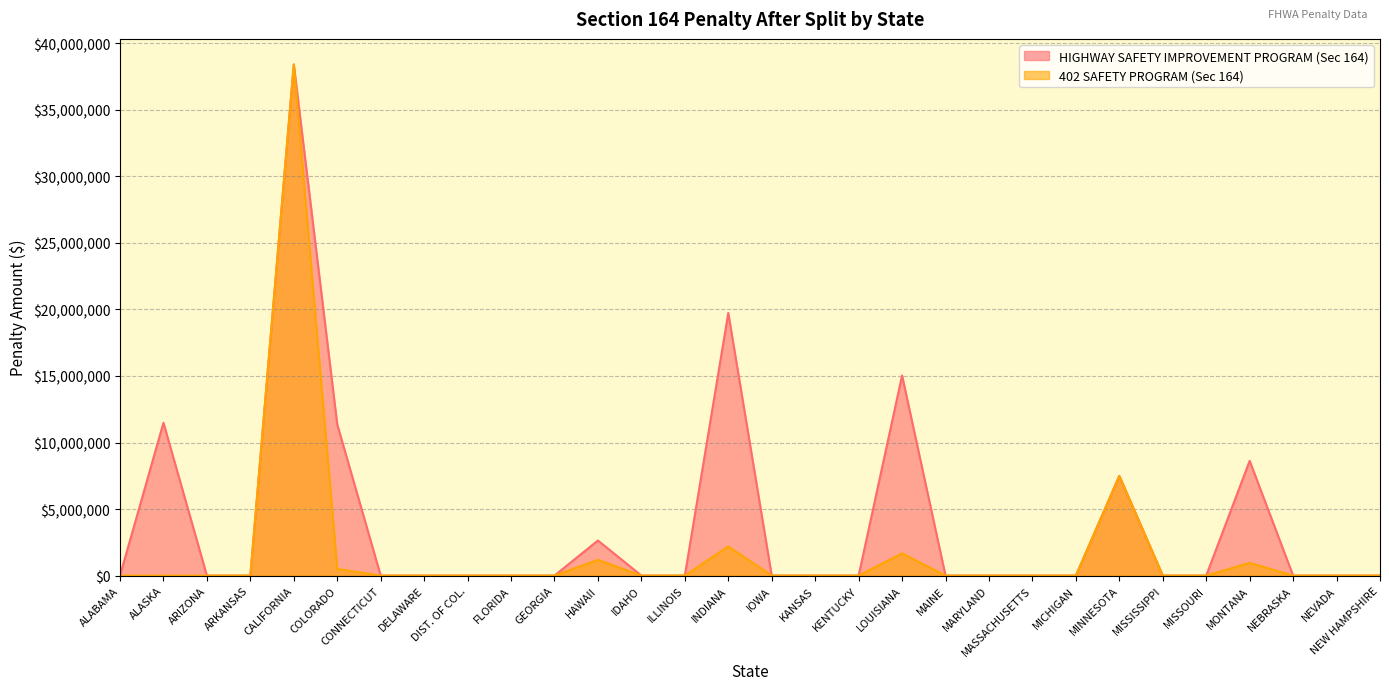

Where is HIGHWAY SAFETY IMPROVEMENT PROGRAM (Sec 164) nearest to the value 19205663?

INDIANA